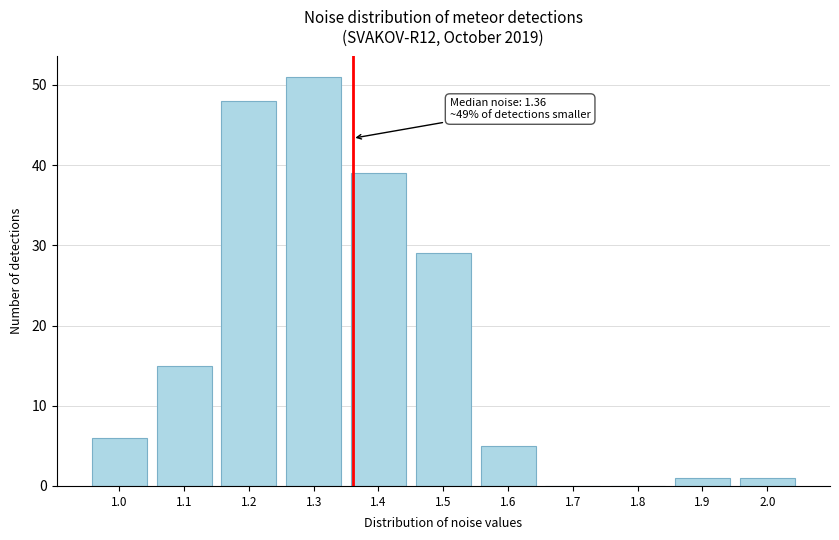

Reading left to right, transcribe all the data shown in this chart.

1.0=6	1.1=15	1.2=48	1.3=51	1.4=39	1.5=29	1.6=5	1.7=0	1.8=0	1.9=1	2.0=1